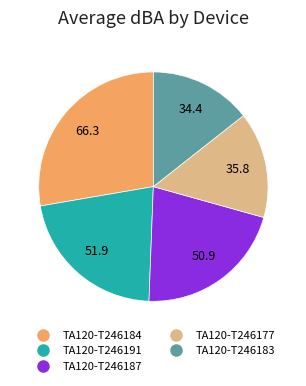

Is it true that TA120-T246187 is 21% of the pie?

True